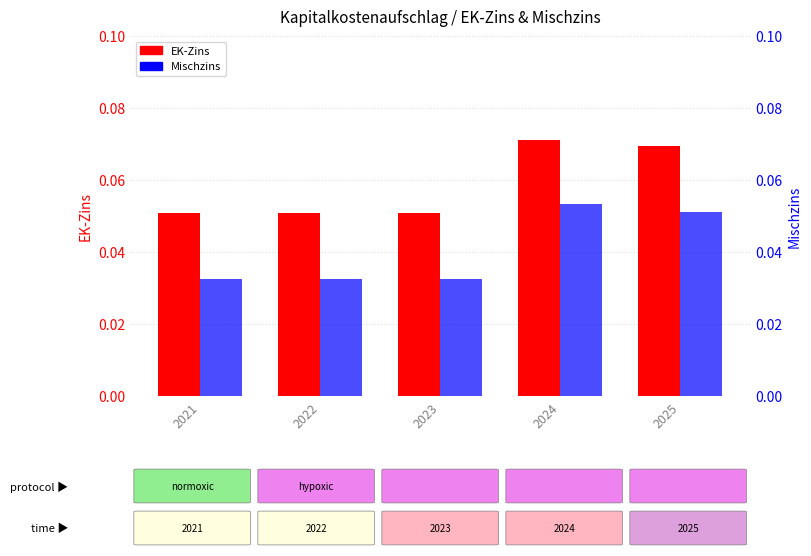

How many bars are there in each group?

2